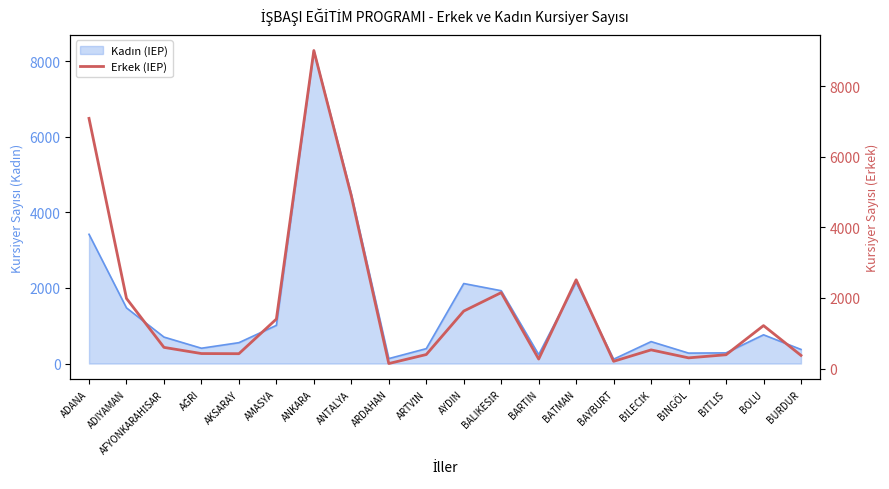

What is the greatest value displayed?

9013